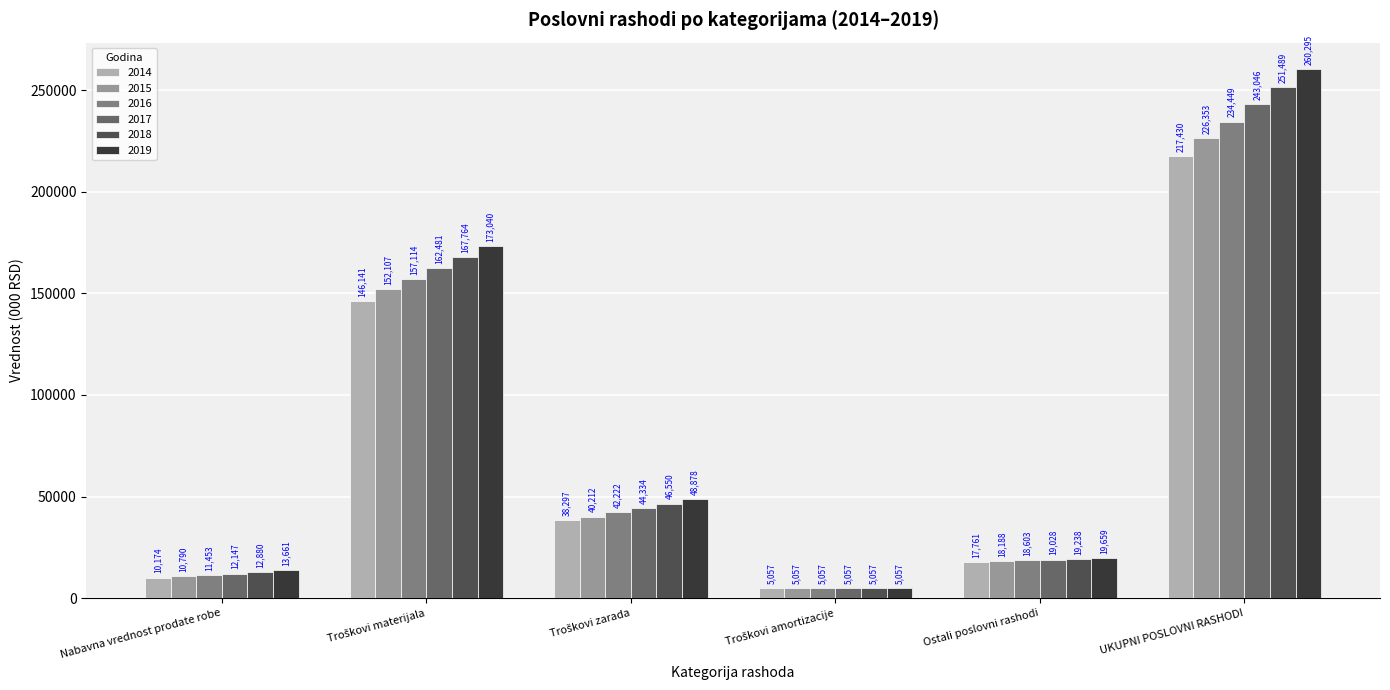

Which series has the largest range (max minus min)?

2019